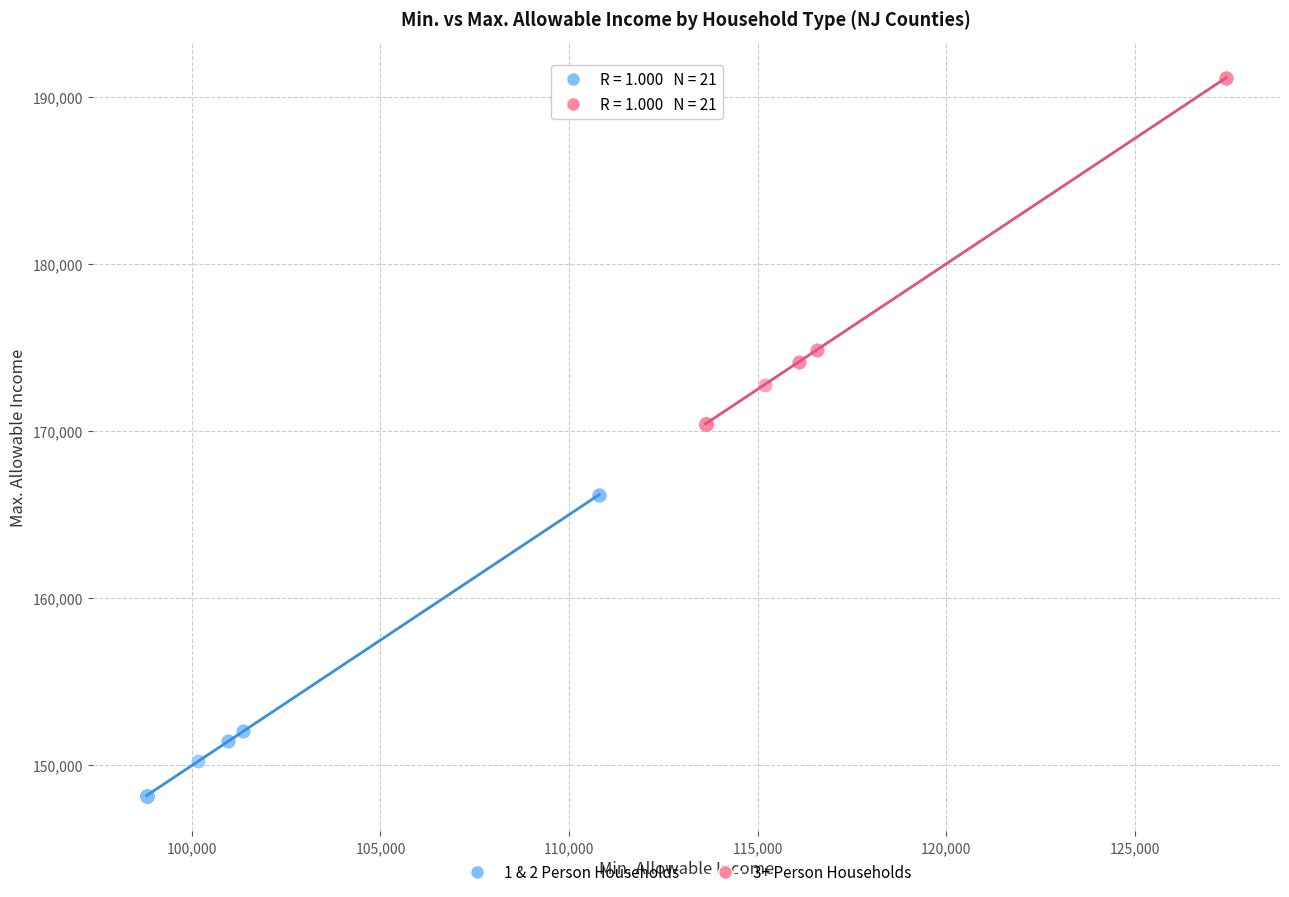

Which series has the largest Y range (max minus min)?

3+ Person Households